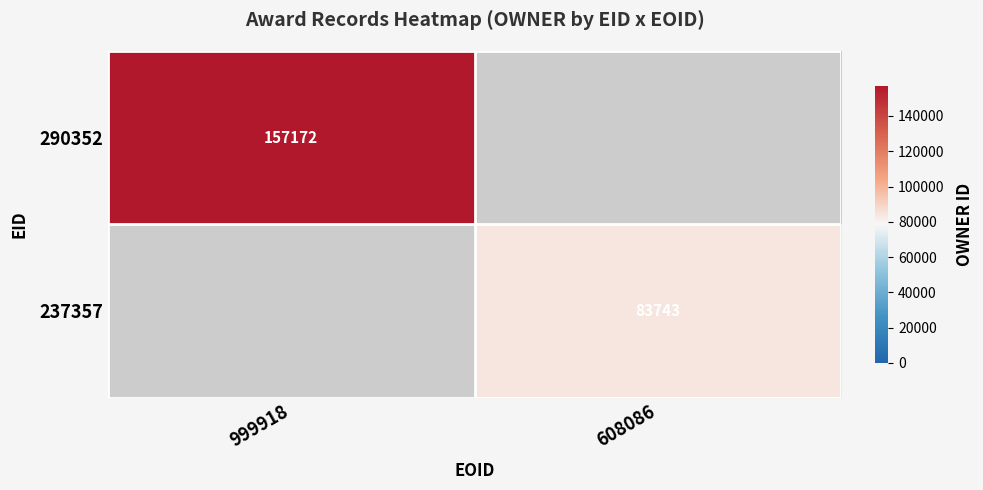

Is the value of 290352 at 999918 greater than the value of 237357 at 608086?

Yes